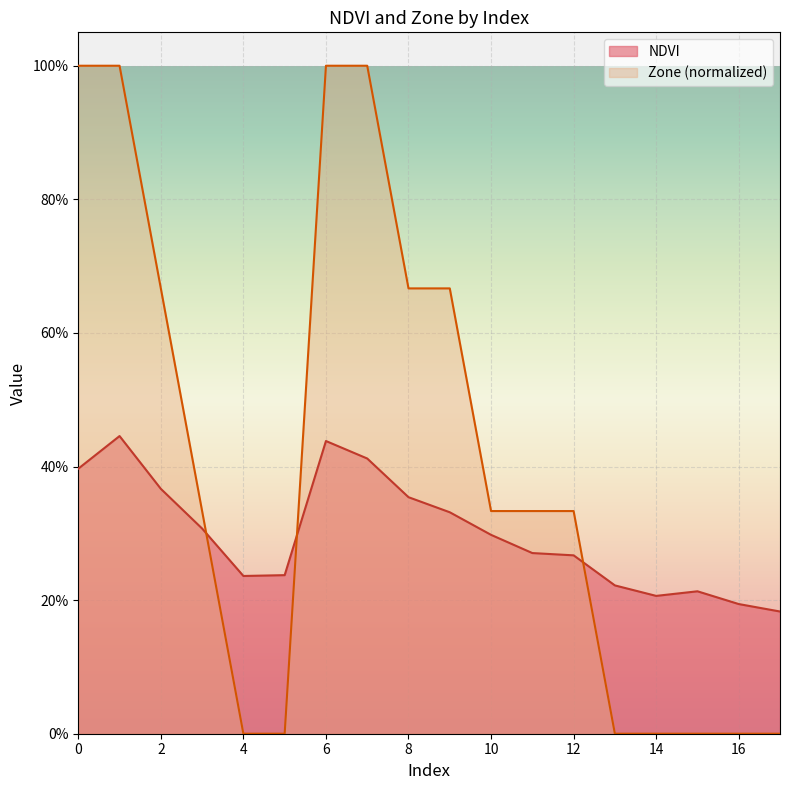

Does the chart display data point markers on the line(s)?

No